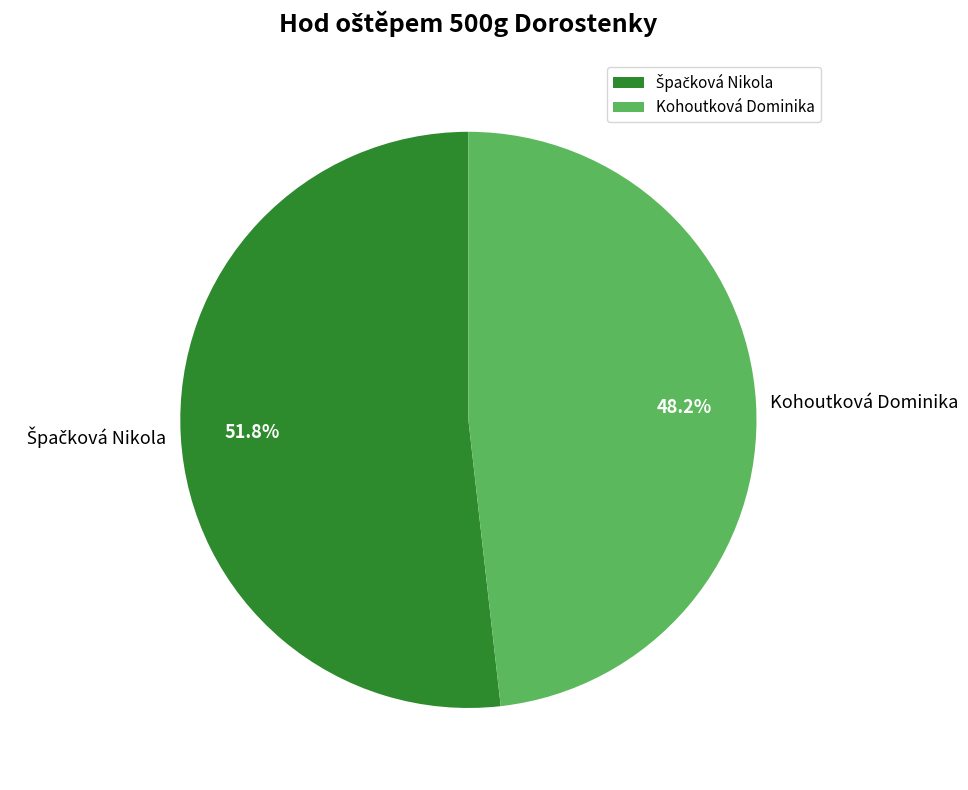

How much of the chart is everything except Kohoutková Dominika?

51.8%